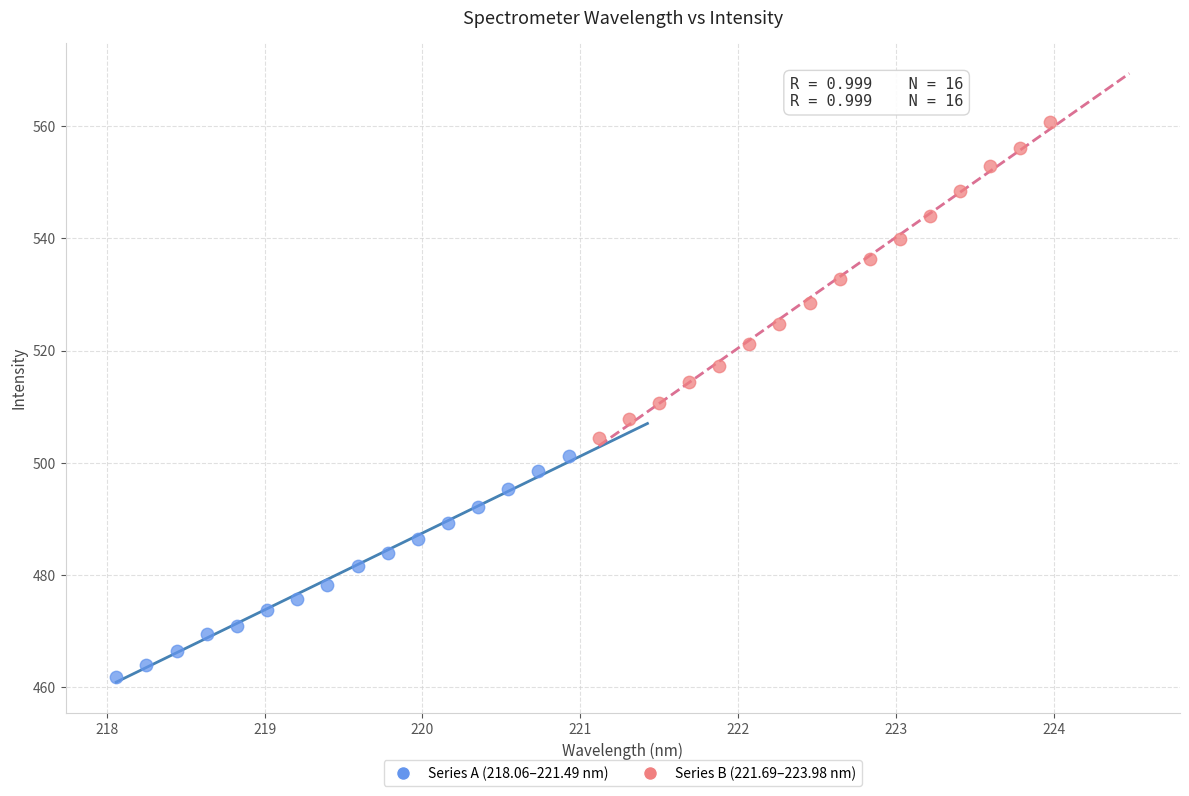

Which series contains the lowest Y value?

Series A (218.06–221.49 nm)